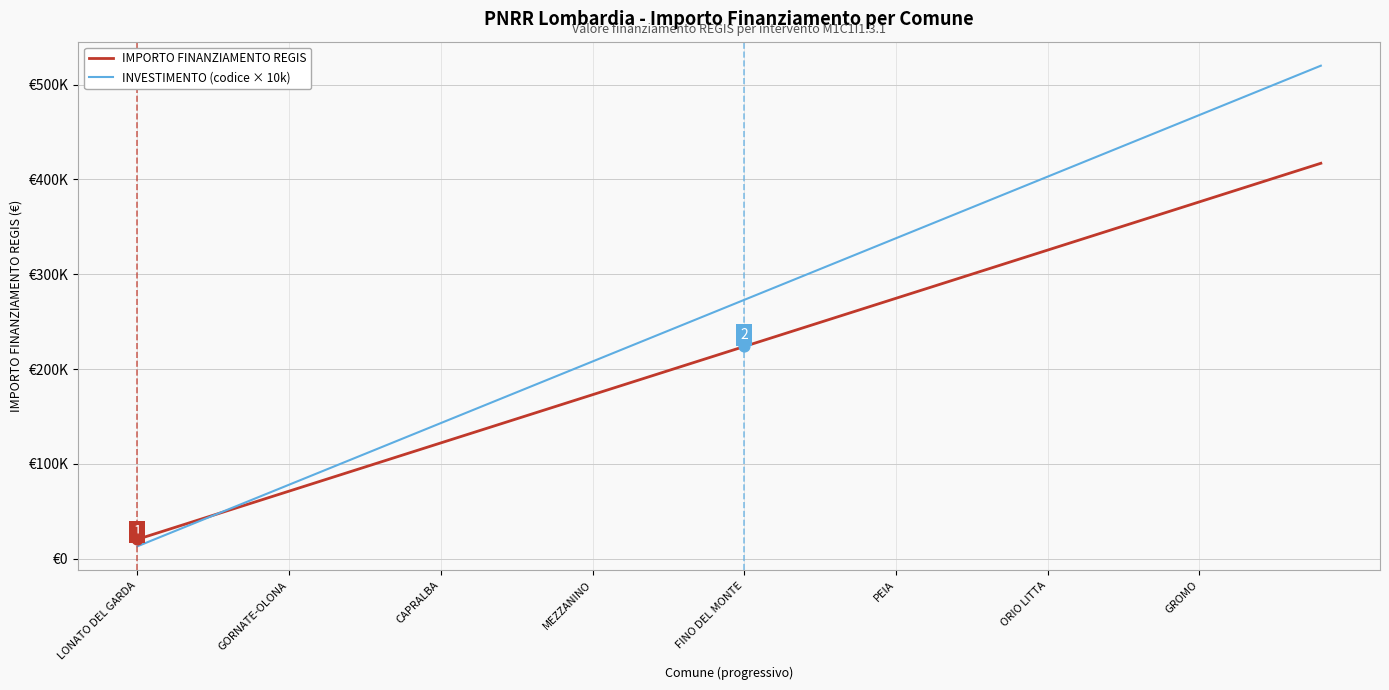

Is this an area chart (filled region under the line)?

No